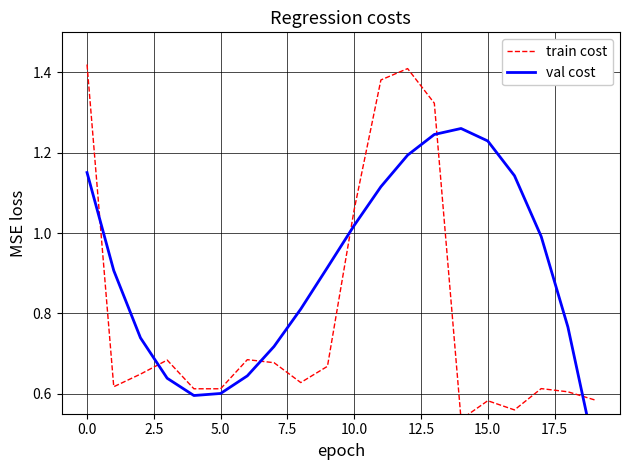

At which label is train cost closest to 0?

14